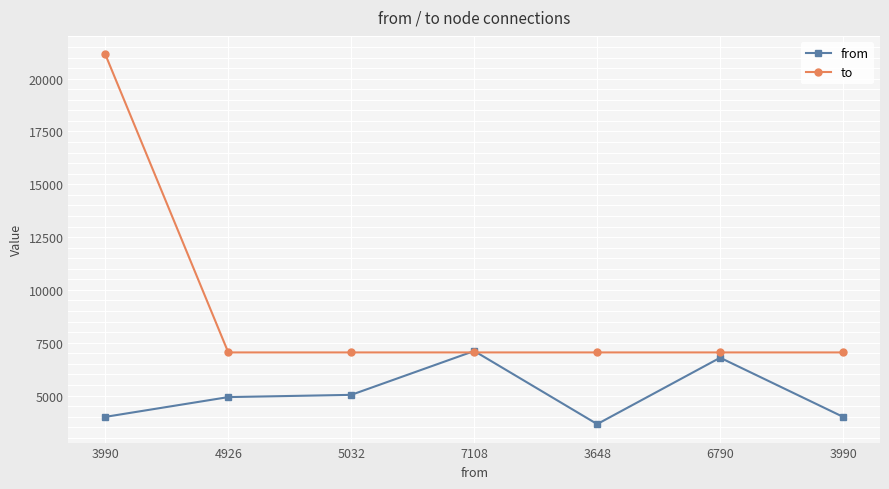

Between 3990 and 5032, which is larger?

5032